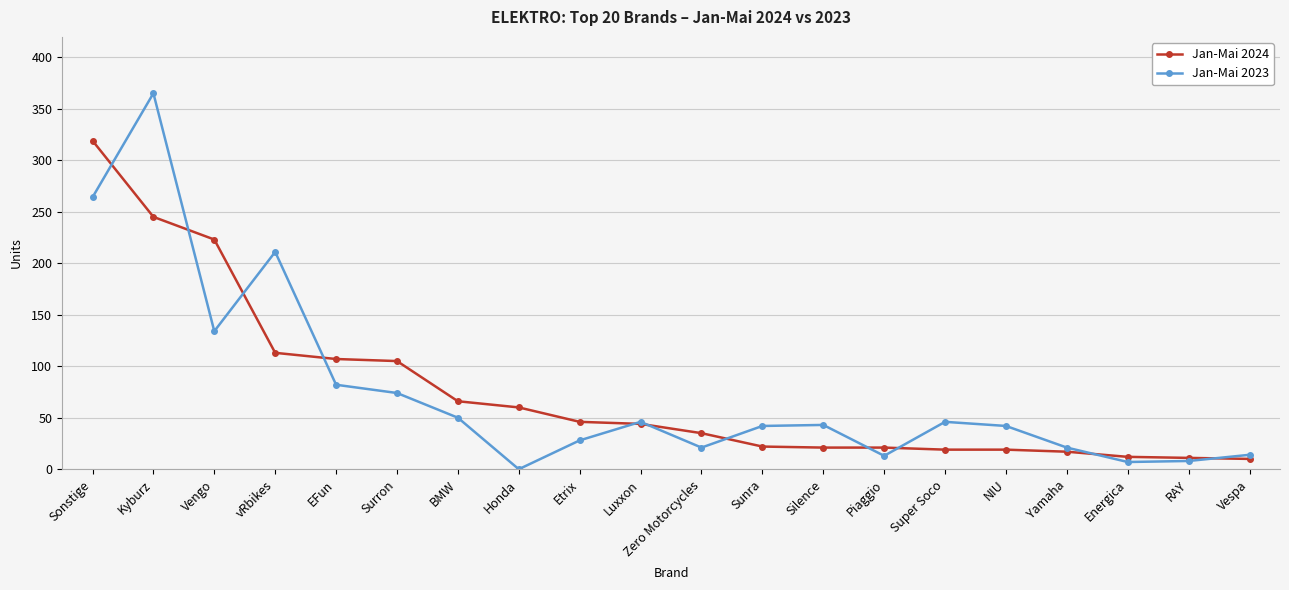

How many lines are shown in the chart?

2